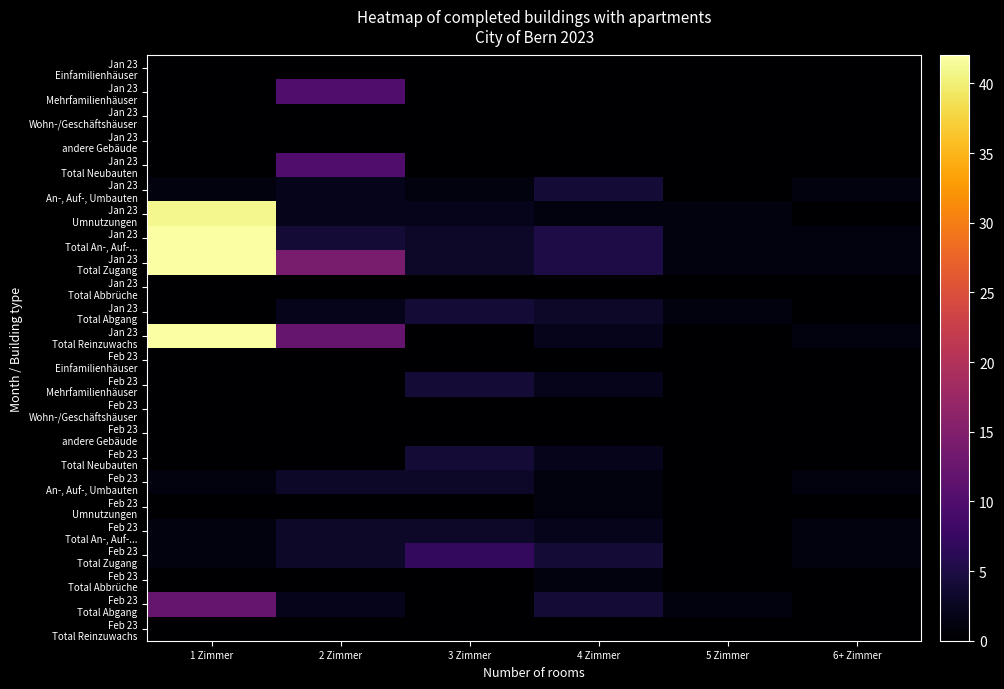

Which has a higher value, 1 Zimmer or 5 Zimmer?

1 Zimmer